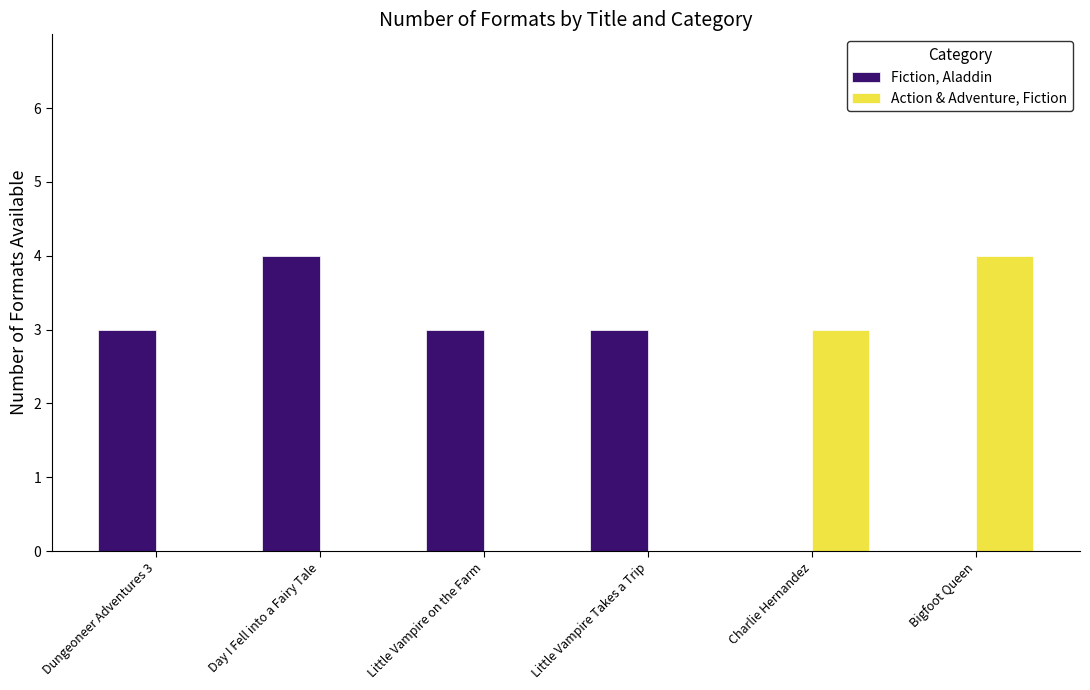

What is the average value of the Fiction, Aladdin series?

2